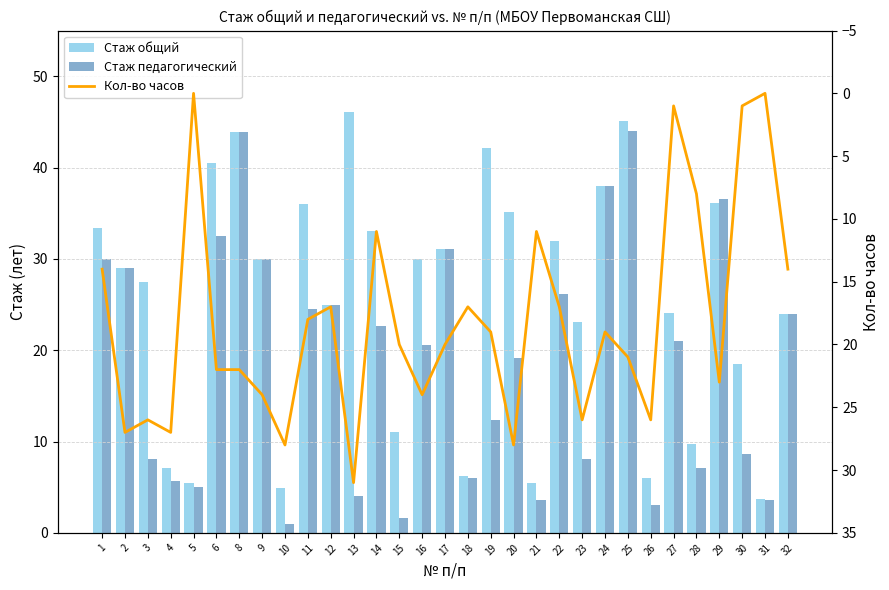

At how many categories does at least one series exceed 14?

27